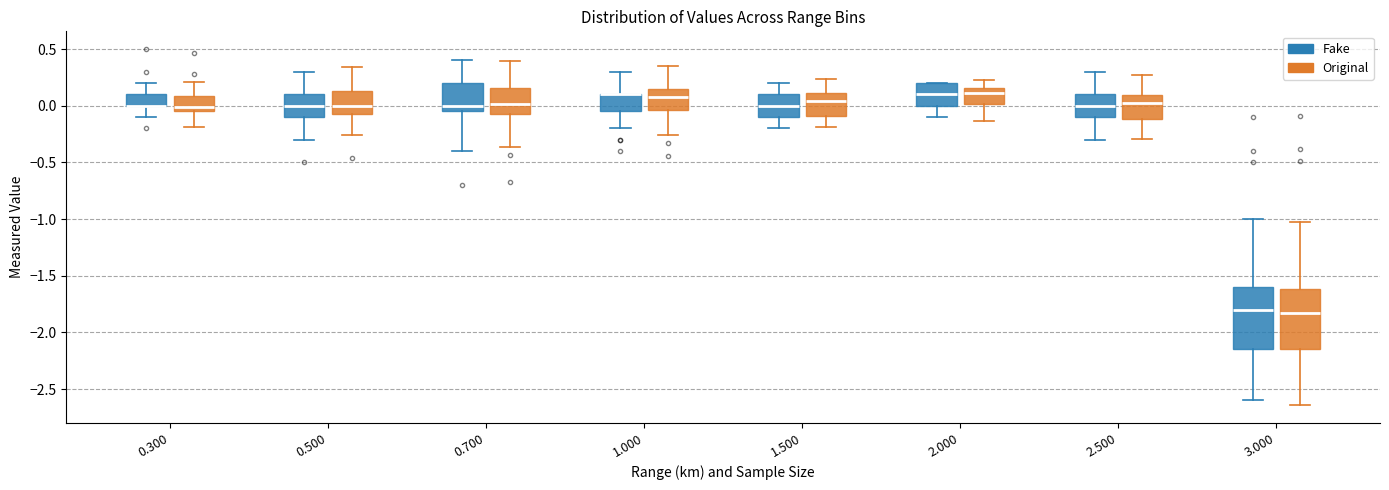

Reading left to right, transcribe this box plot: for each box, give where its median line is, the range the box spans, and where its two whiskers end, as read against the y-axis. The values are not printed on the chart, so give them approximately, as read against the axis.

0.300 (Fake): median 0.00 (drawn on the box's lower edge), box 0.00 to 0.10, whiskers -0.10 to 0.20
0.300 (Original): median 0.00, box -0.05 to 0.10, whiskers -0.20 to 0.20
0.500 (Fake): median 0.00, box -0.10 to 0.10, whiskers -0.30 to 0.30
0.500 (Original): median 0.00, box -0.05 to 0.15, whiskers -0.25 to 0.35
0.700 (Fake): median 0.00, box -0.05 to 0.20, whiskers -0.40 to 0.40
0.700 (Original): median 0.00, box -0.05 to 0.15, whiskers -0.35 to 0.40
1.000 (Fake): median 0.10 (drawn on the box's upper edge), box -0.05 to 0.10, whiskers -0.20 to 0.30
1.000 (Original): median 0.10, box -0.05 to 0.15, whiskers -0.25 to 0.35
1.500 (Fake): median 0.00, box -0.10 to 0.10, whiskers -0.20 to 0.20
1.500 (Original): median 0.05, box -0.10 to 0.10, whiskers -0.20 to 0.25
2.000 (Fake): median 0.10, box 0.00 to 0.20, whiskers -0.10 to 0.20
2.000 (Original): median 0.10, box 0.00 to 0.15, whiskers -0.15 to 0.20
2.500 (Fake): median 0.00, box -0.10 to 0.10, whiskers -0.30 to 0.30
2.500 (Original): median 0.00, box -0.10 to 0.10, whiskers -0.30 to 0.25
3.000 (Fake): median -1.80, box -2.15 to -1.60, whiskers -2.60 to -1.00
3.000 (Original): median -1.85, box -2.15 to -1.60, whiskers -2.65 to -1.00